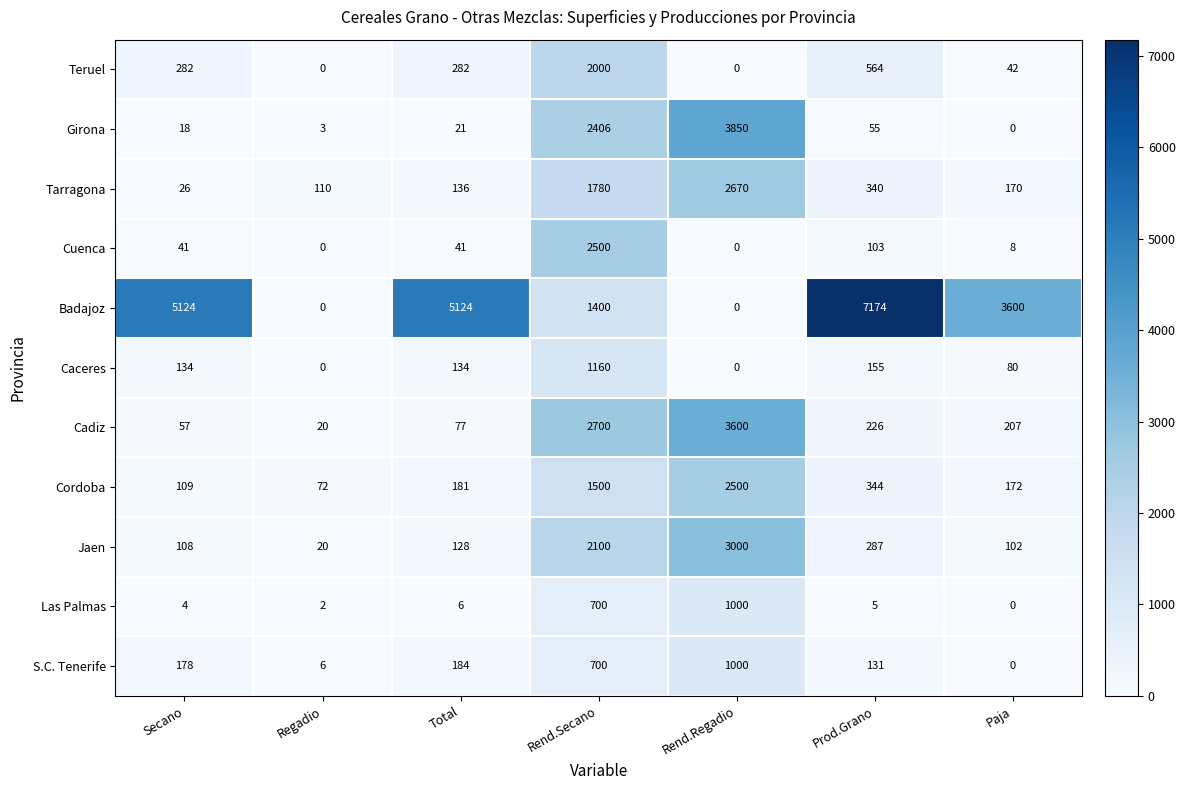

Count the number of categories in the chart.

7